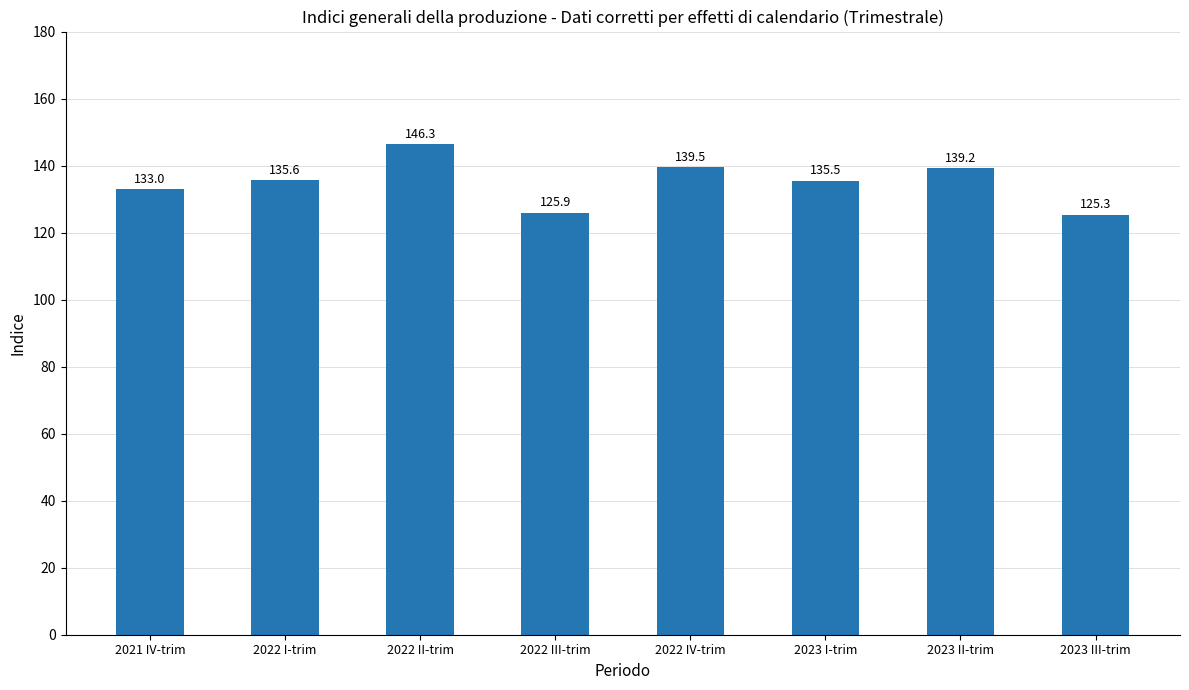

How many data points are above 135?

5